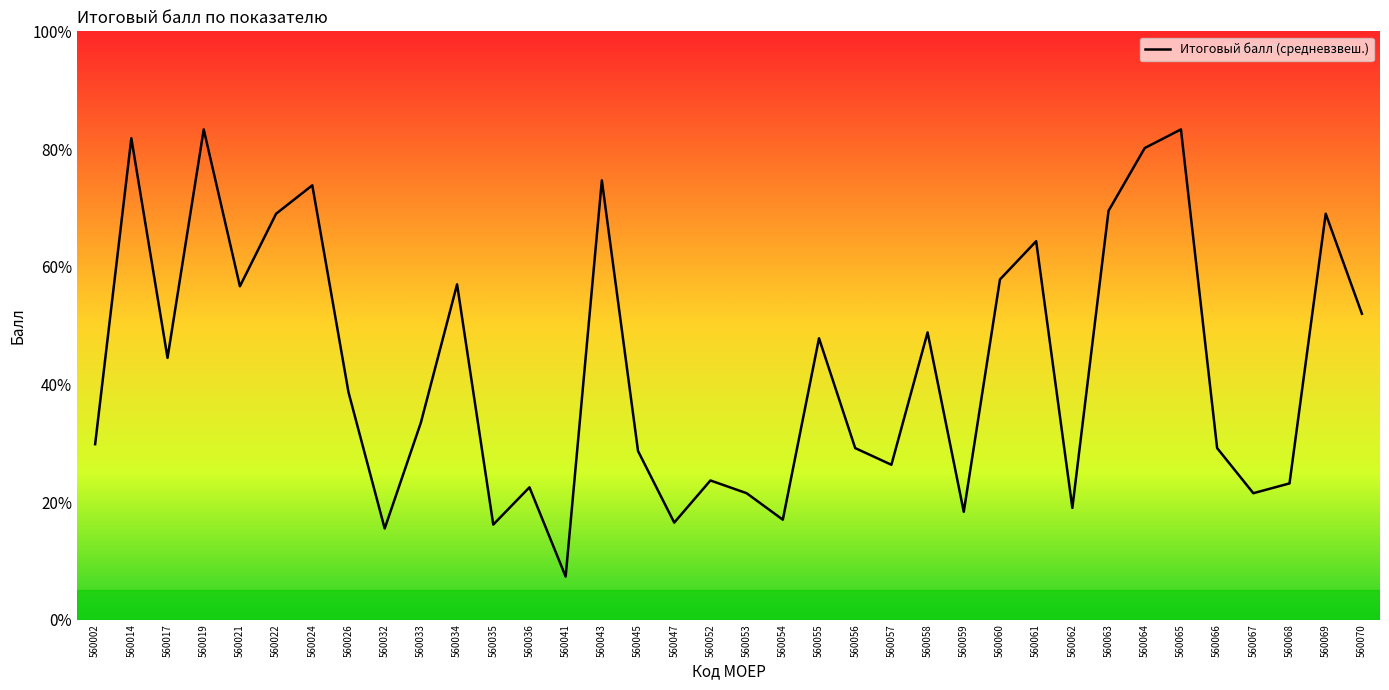

What is the greatest value displayed?

5.0